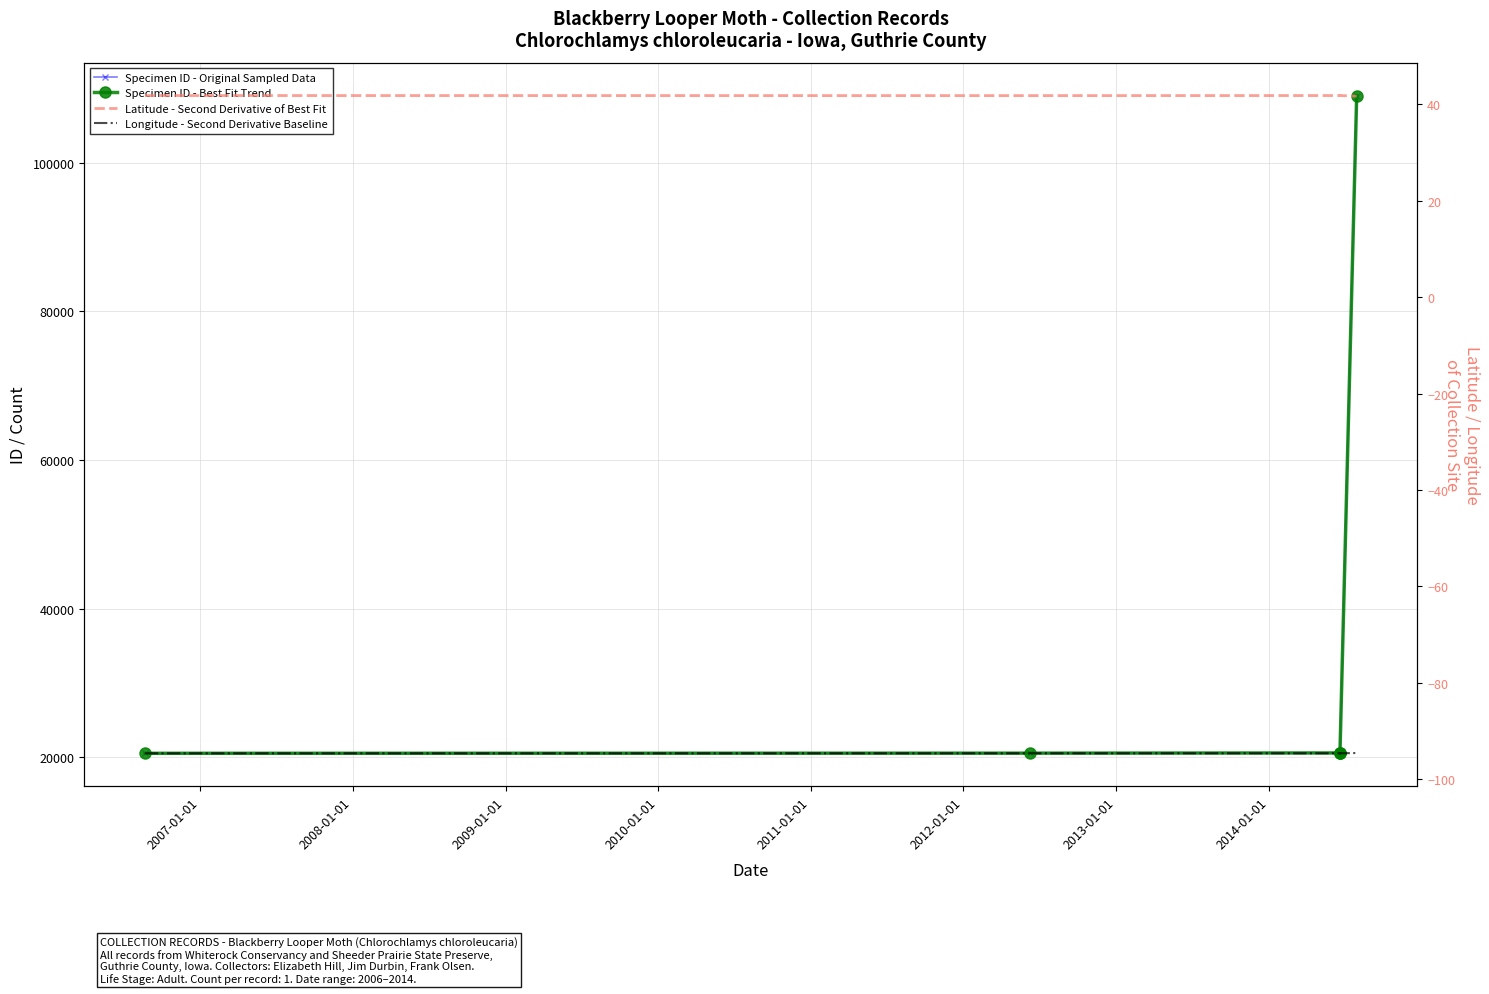

True or false: Specimen ID - Original Sampled Data and Specimen ID - Best Fit Trend cross at least once.

False